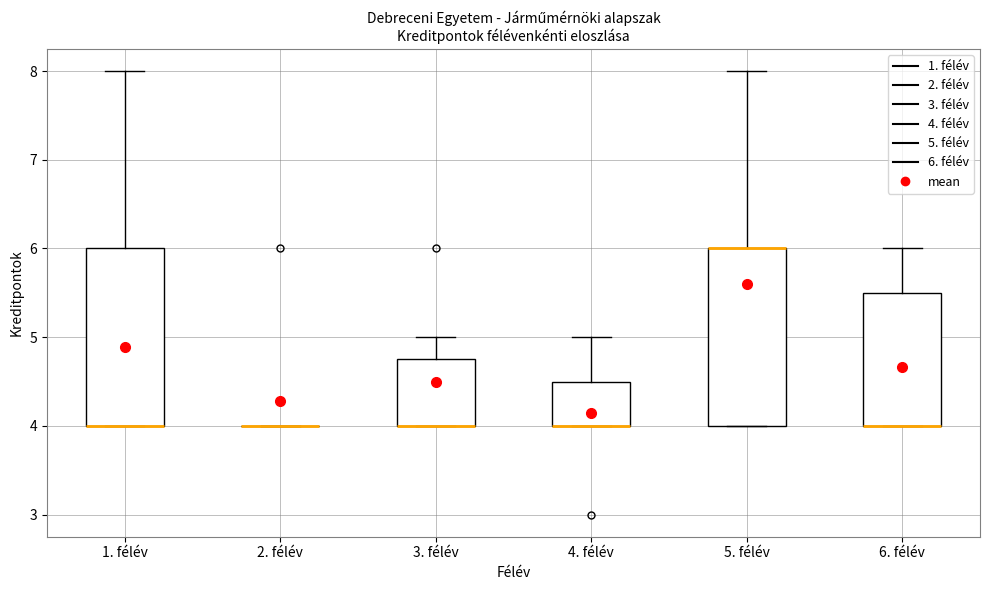

Where is the upper edge of the box for 3. félév on the y-axis? The values are not printed on the chart, so give them approximately, as read against the axis.

4.8